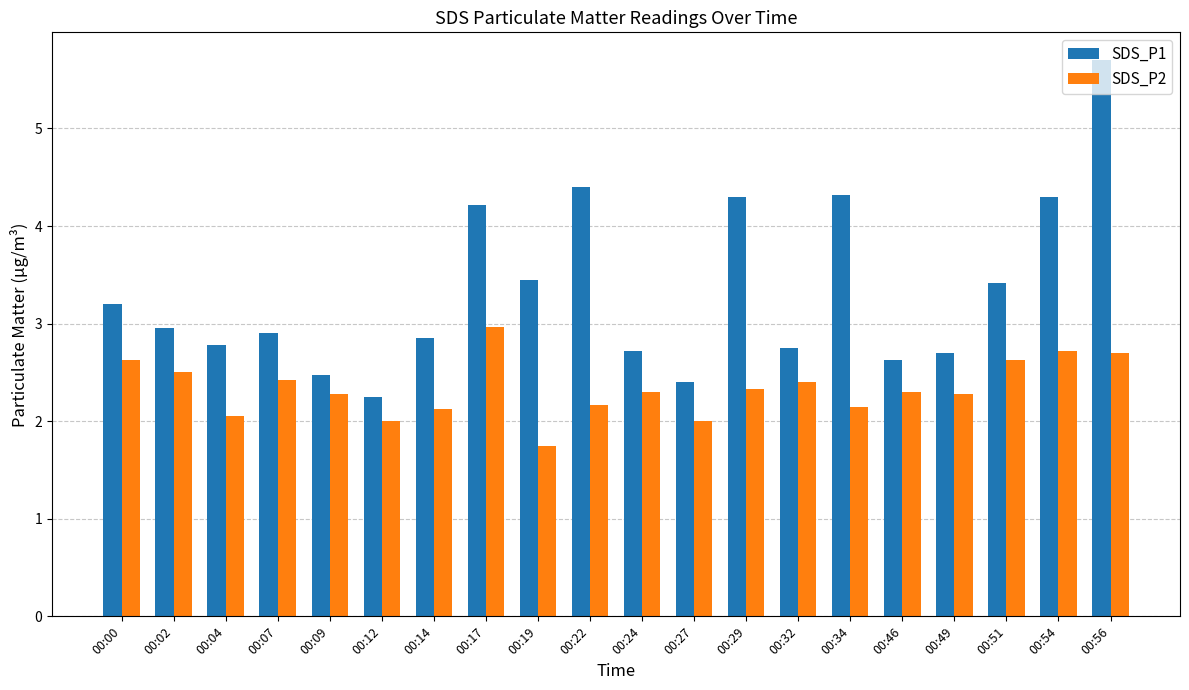

How many bars are there in total?

40